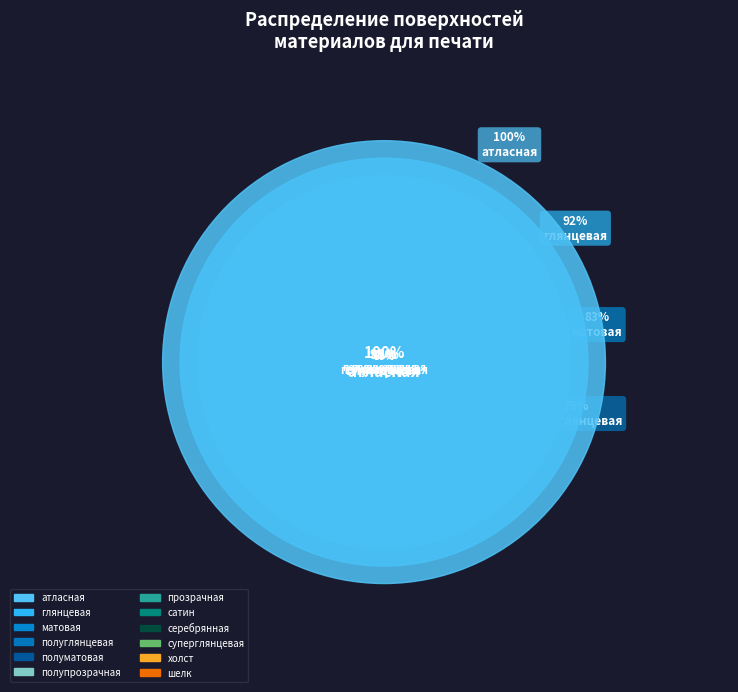

Rank the categories by value from highest to lowest.

атласная, серебрянная, глянцевая, шелк, полуглянцевая, холст, матовая, полуматовая, полупрозрачная, прозрачная, суперглянцевая, сатин